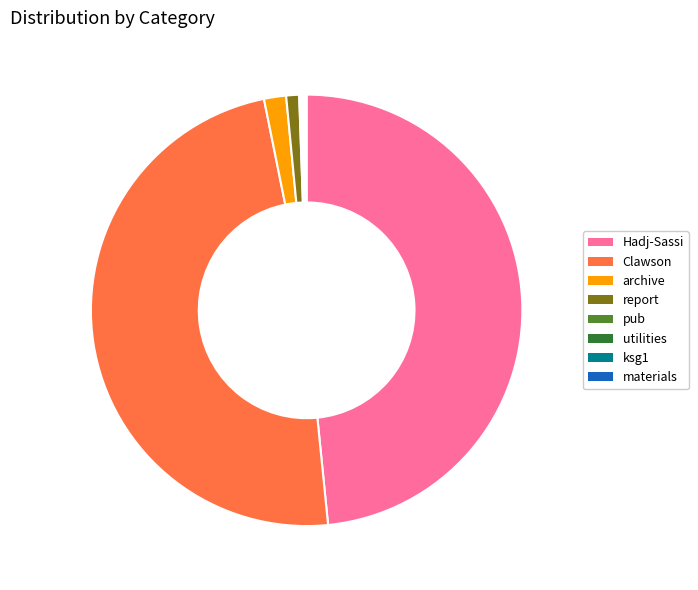

Combined, do report and Clawson account for over 50%?

No